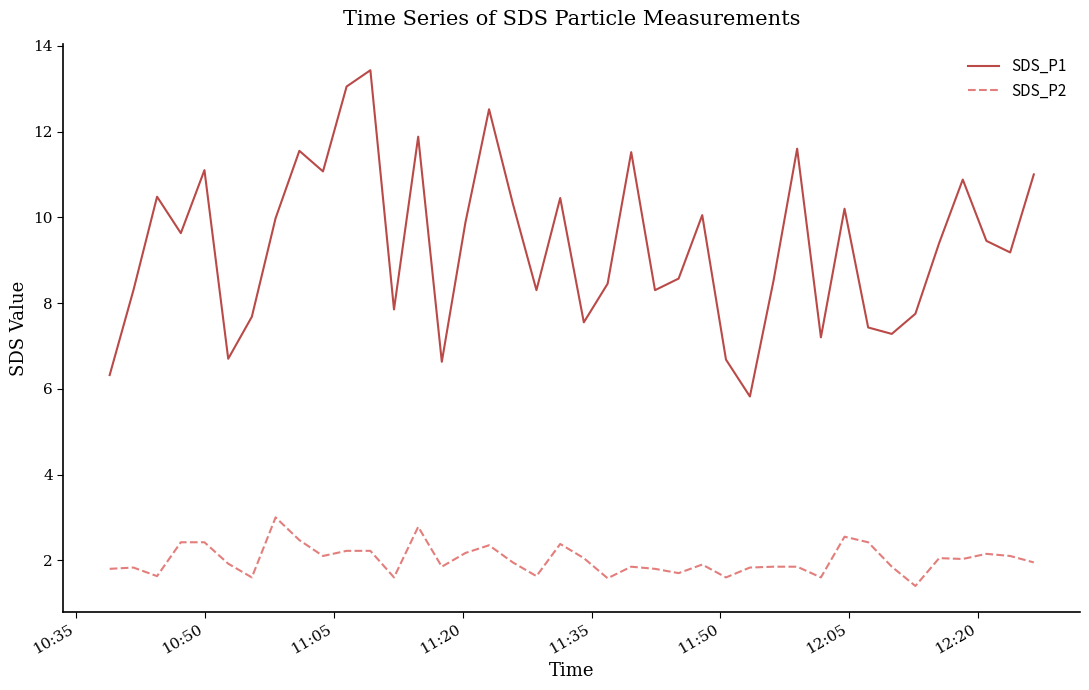

True or false: SDS_P2 and SDS_P1 intersect in this chart.

False